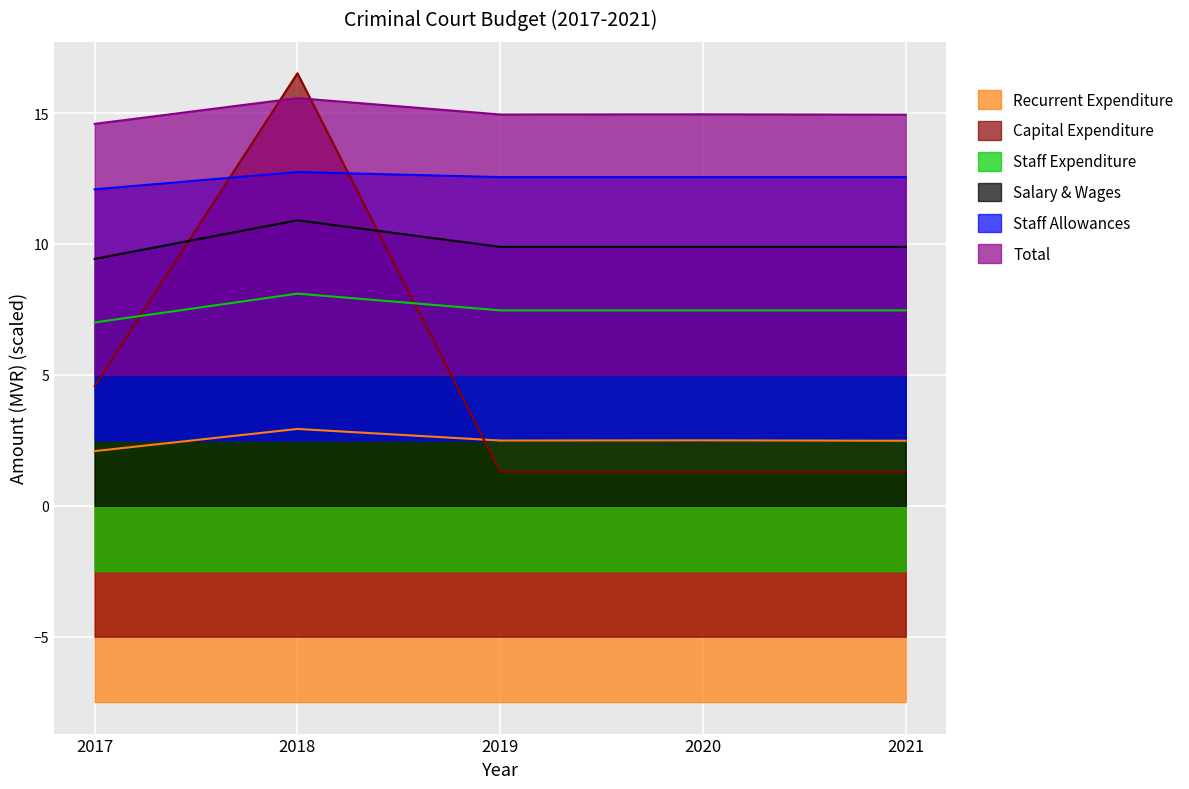

The value of Total at 2021 is 14.9. True or false?

True